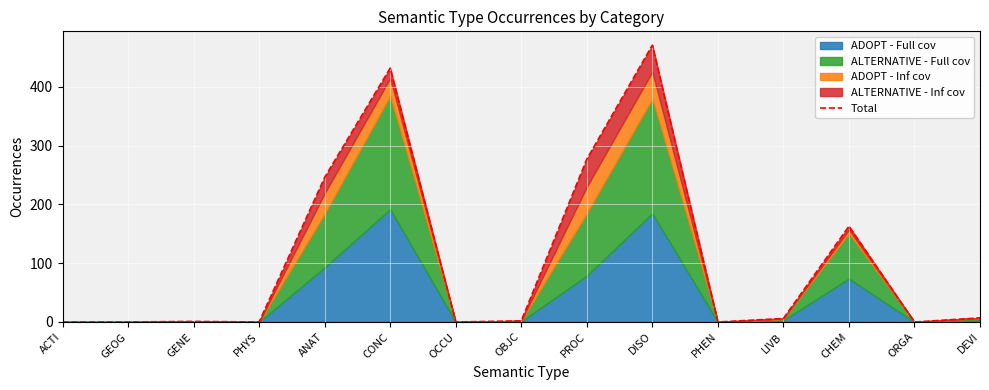

What is the change in value from DISO to PHEN?

-471